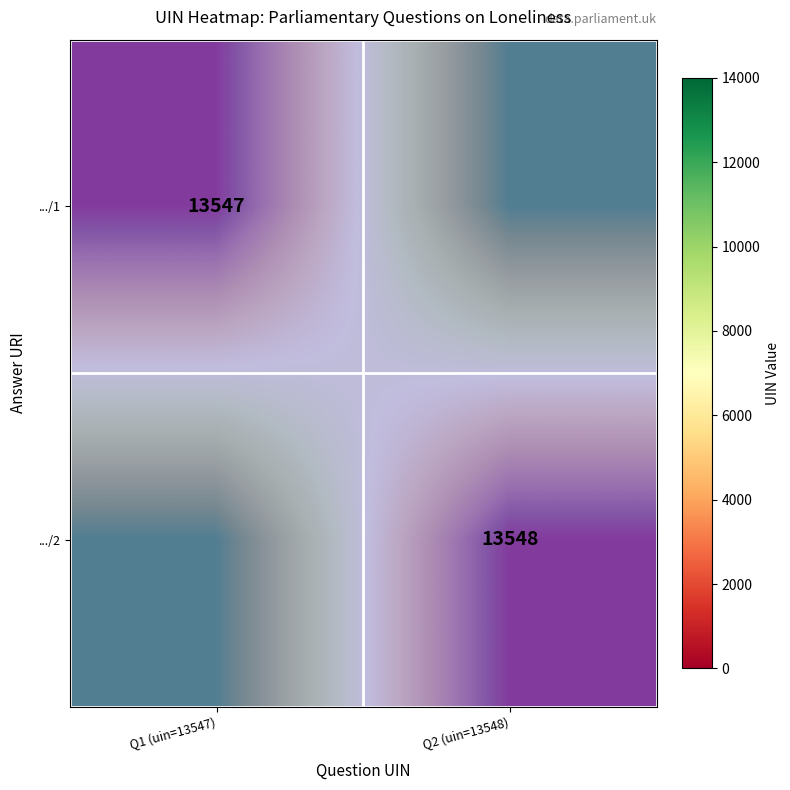

Rank the series at Q1 (uin=13547) from highest to lowest value.

.../1, .../2